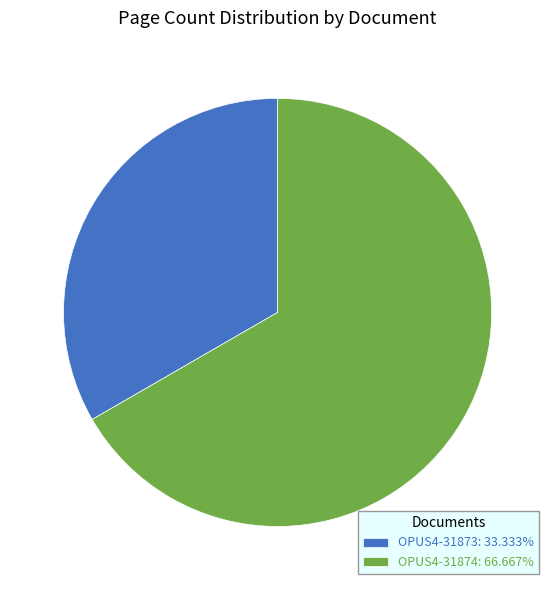

Between OPUS4-31874 and OPUS4-31873, which is larger?

OPUS4-31874